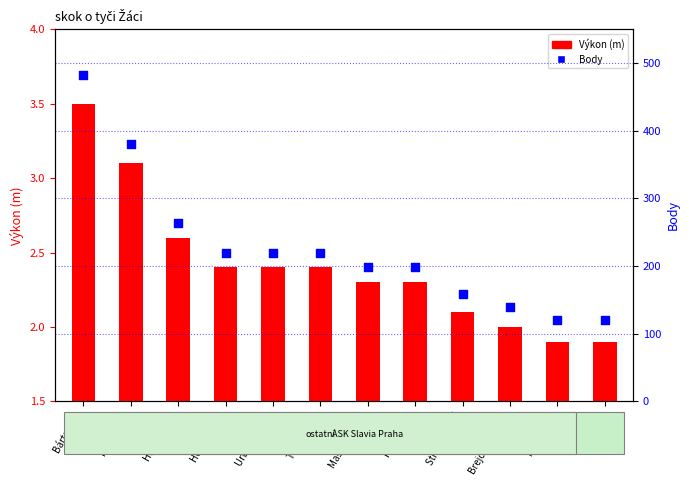

At how many categories does at least one series exceed 361?

2